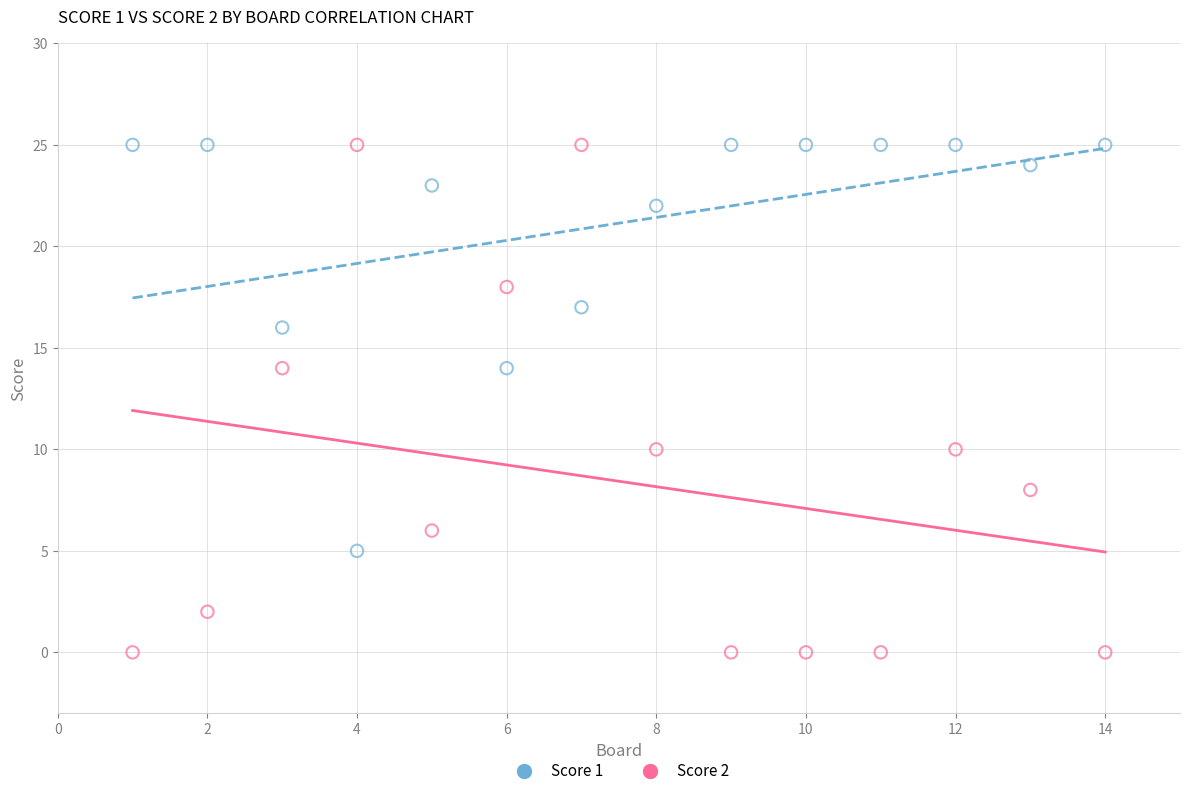

Across all data points, what is the range of X values (max minus min)?

13